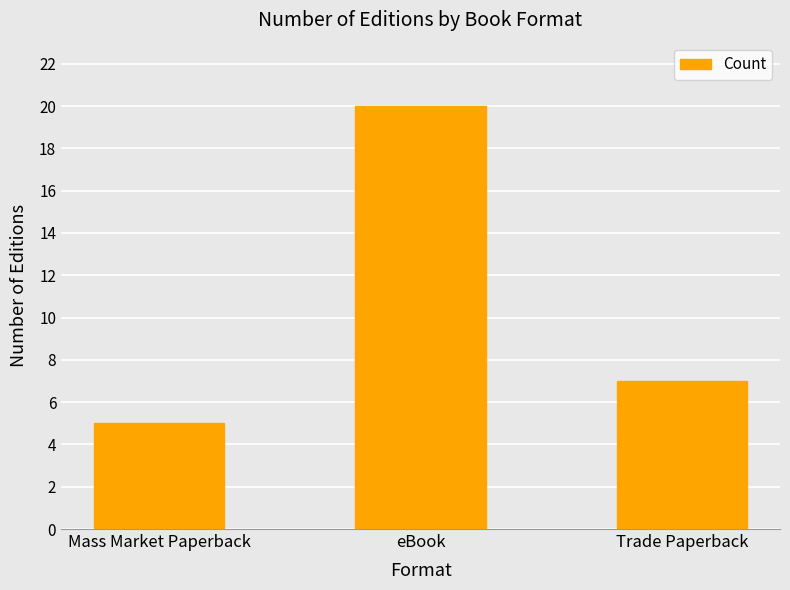

Rank the categories by value from highest to lowest.

eBook, Trade Paperback, Mass Market Paperback